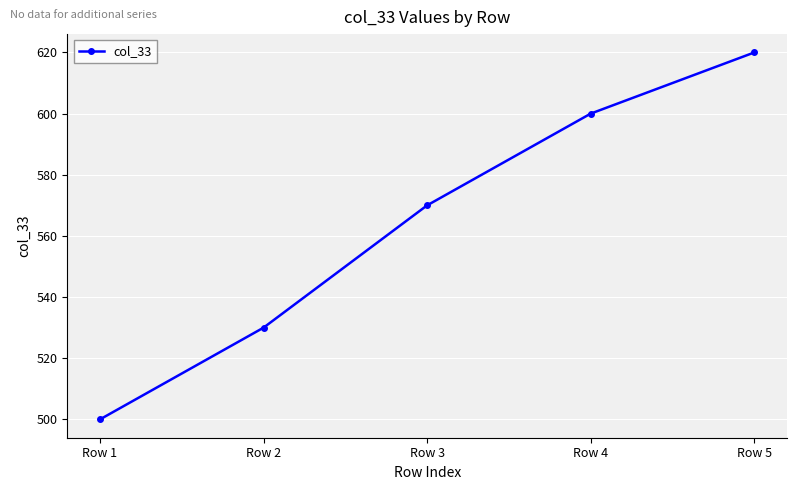

What is the change in value from Row 2 to Row 4?

+70